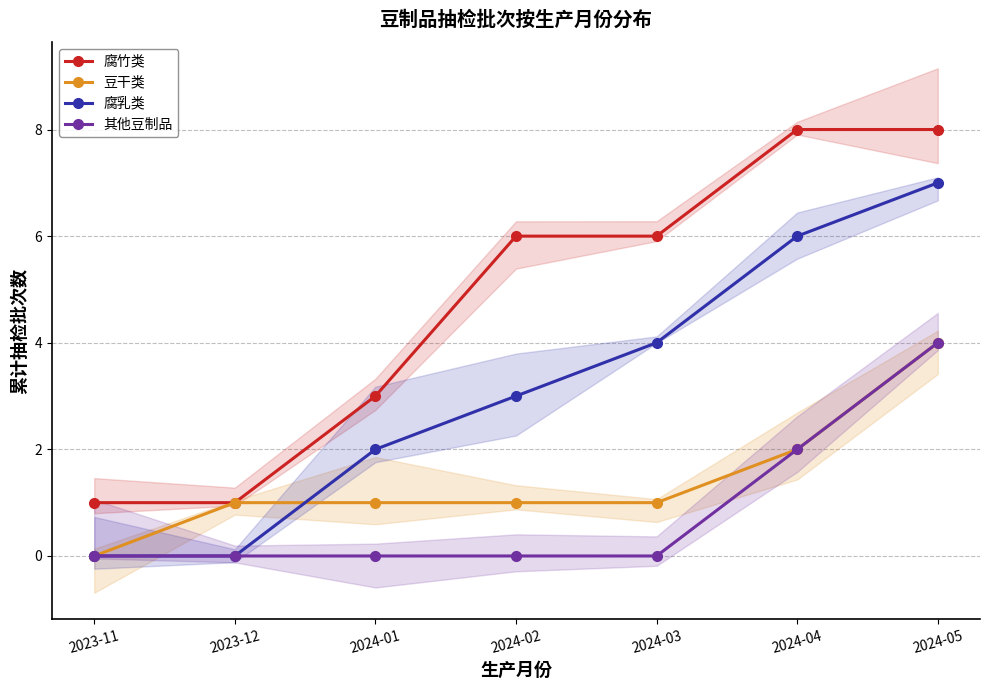

Which series has the largest total across all categories?

腐竹类